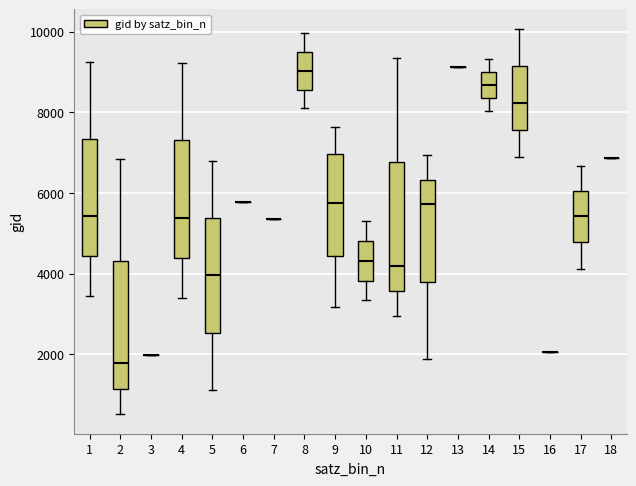

Reading left to right, transcribe this box plot: for each box, give where its median line is, the range the box spans, and where its two whiskers end, as read against the y-axis. The values are not printed on the chart, so give them approximately, as read against the axis.

1: median 5400, box 4400 to 7400, whiskers 3400 to 9200
2: median 1800, box 1200 to 4400, whiskers 600 to 6800
3: box collapsed to a line at 2000, whiskers 2000 to 2000
4: median 5400, box 4400 to 7400, whiskers 3400 to 9200
5: median 4000, box 2600 to 5400, whiskers 1200 to 6800
6: box collapsed to a line at 5800, whiskers 5800 to 5800
7: box collapsed to a line at 5400, whiskers 5400 to 5400
8: median 9000, box 8600 to 9400, whiskers 8000 to 10000
9: median 5800, box 4400 to 7000, whiskers 3200 to 7600
10: median 4400, box 3800 to 4800, whiskers 3400 to 5400
11: median 4200, box 3600 to 6800, whiskers 3000 to 9400
12: median 5800, box 3800 to 6400, whiskers 1800 to 7000
13: box collapsed to a line at 9200, whiskers 9200 to 9200
14: median 8600, box 8400 to 9000, whiskers 8000 to 9400
15: median 8200, box 7600 to 9200, whiskers 7000 to 10000
16: box collapsed to a line at 2000, whiskers 2000 to 2000
17: median 5400, box 4800 to 6000, whiskers 4200 to 6600
18: box collapsed to a line at 6800, whiskers 6800 to 6800